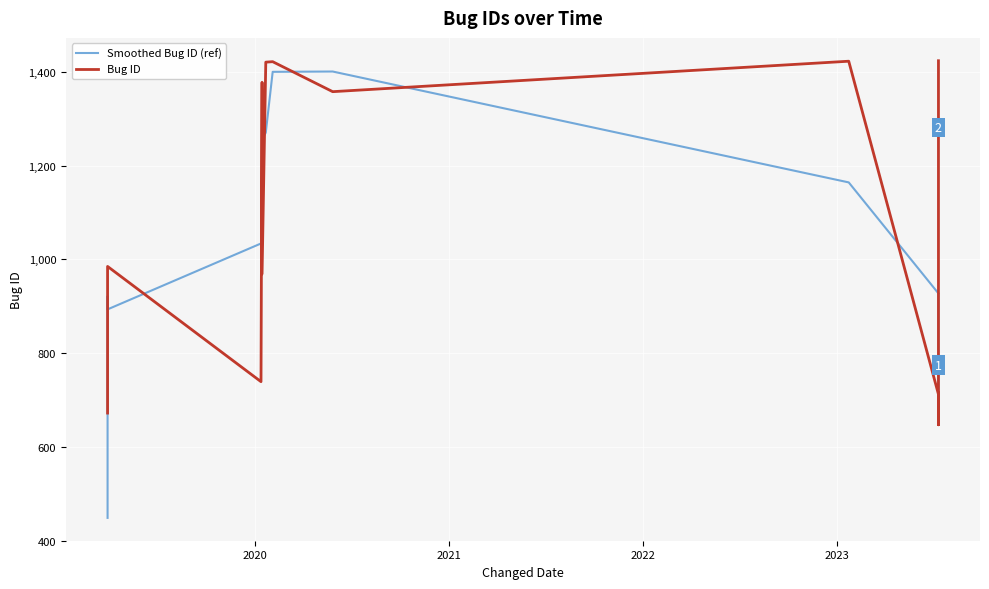

What is the minimum value for Smoothed Bug ID (ref)?

448.3